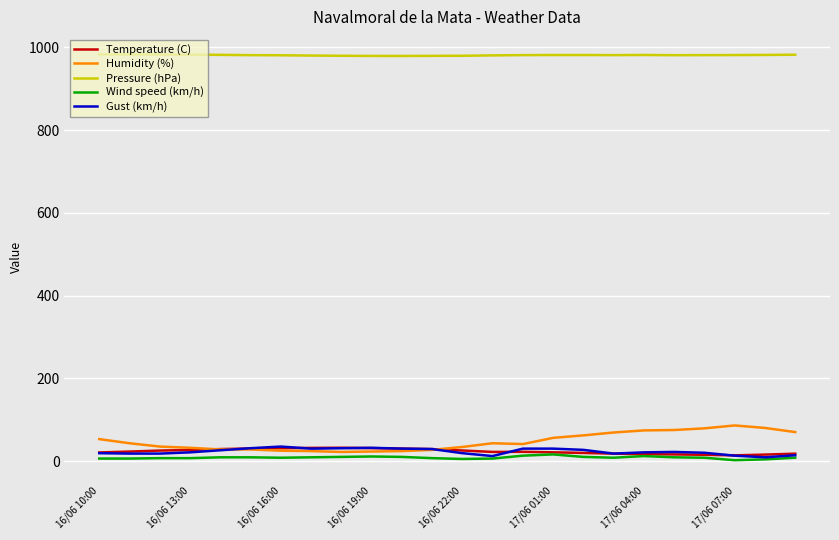

Which series has the largest total across all categories?

Pressure (hPa)